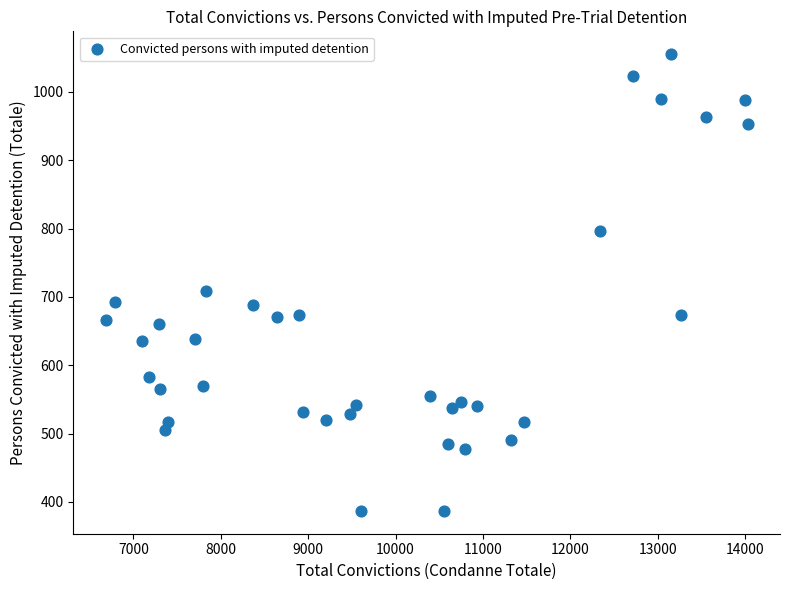

What is the range of Y values (max minus min)?

668